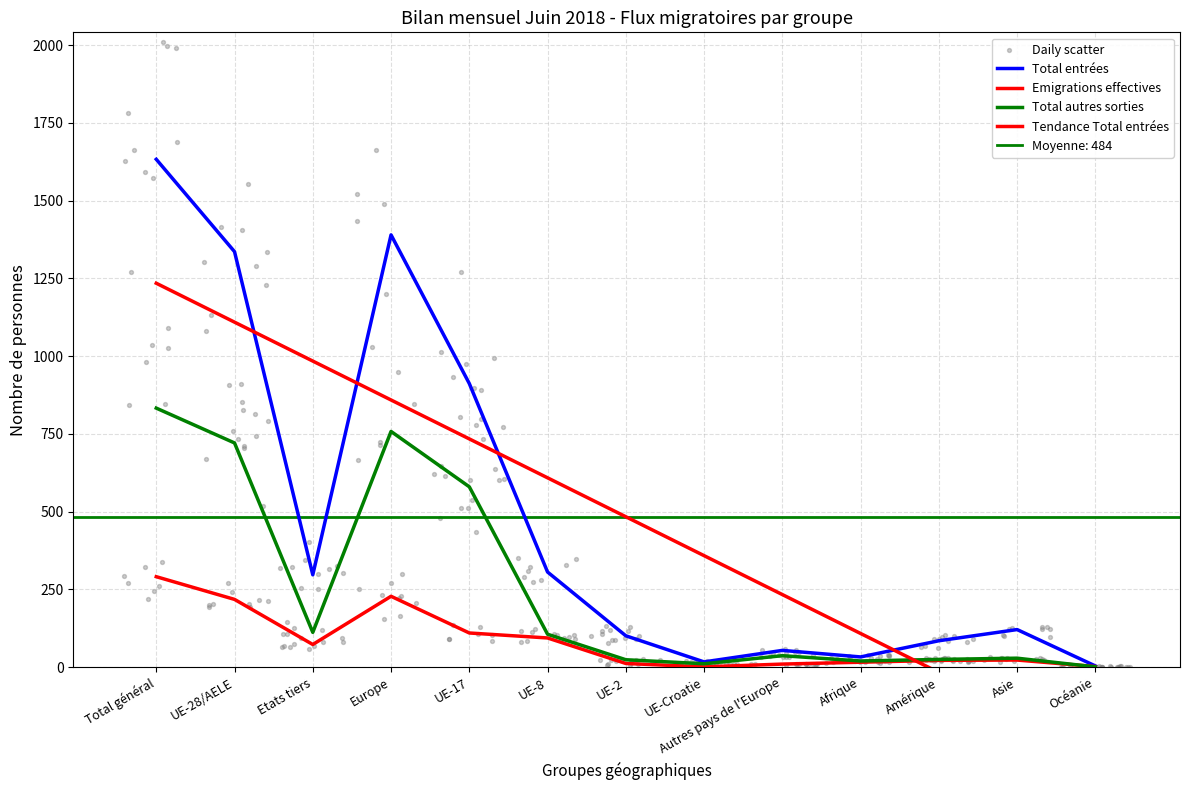

At how many categories does at least one series exceed 654?

5